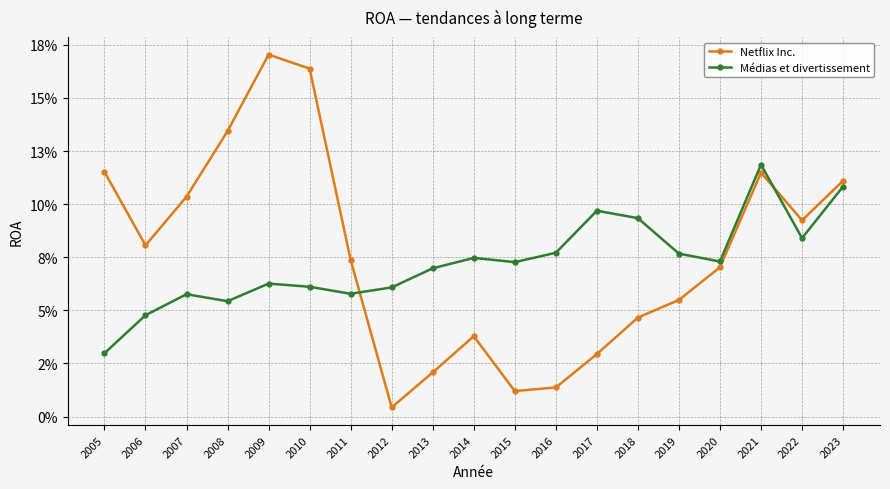

At 2015, list the series in order from smallest to largest.

Netflix Inc., Médias et divertissement